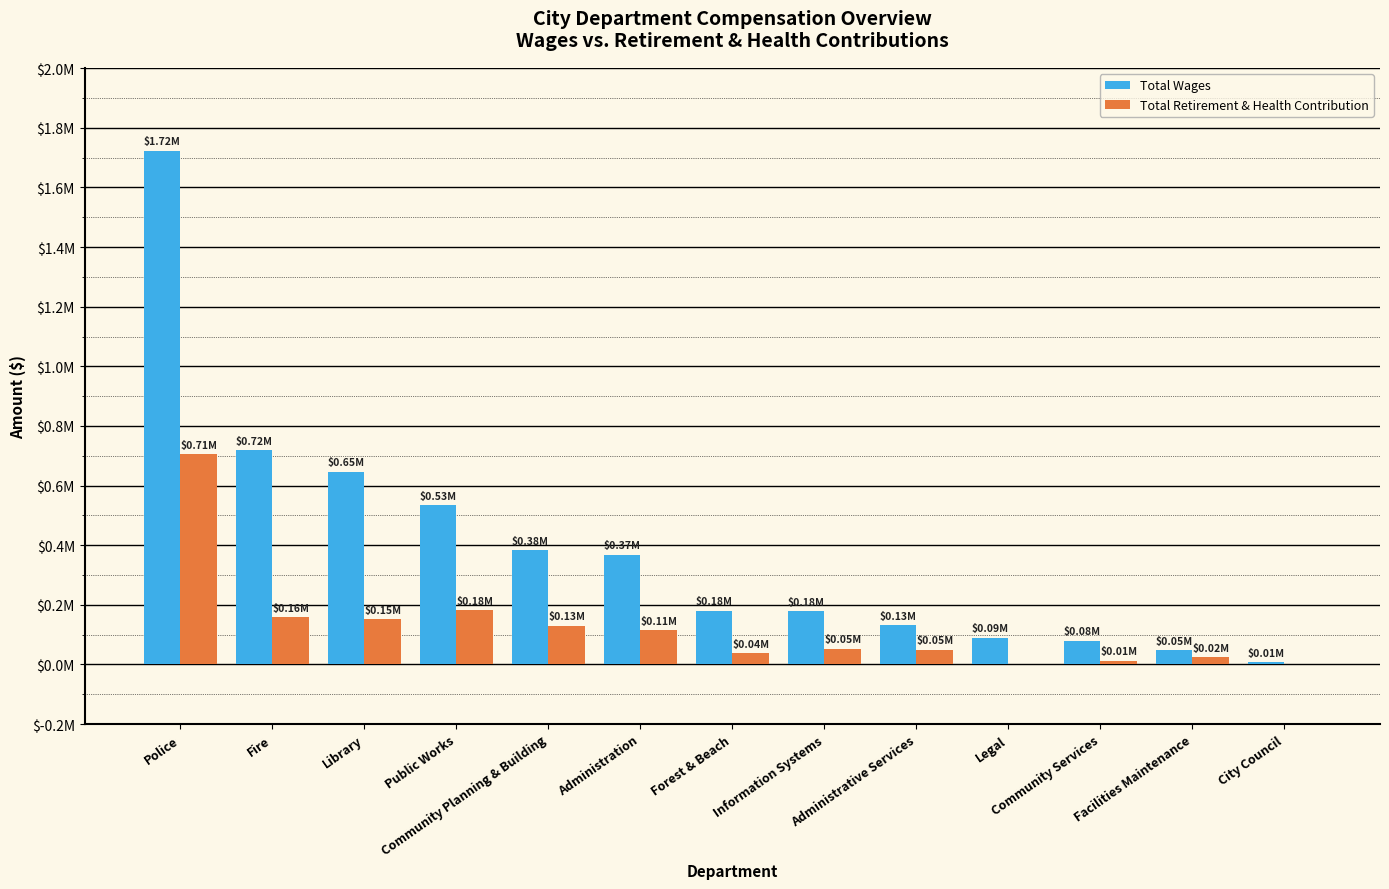

What position from the left is Community Planning & Building?

5